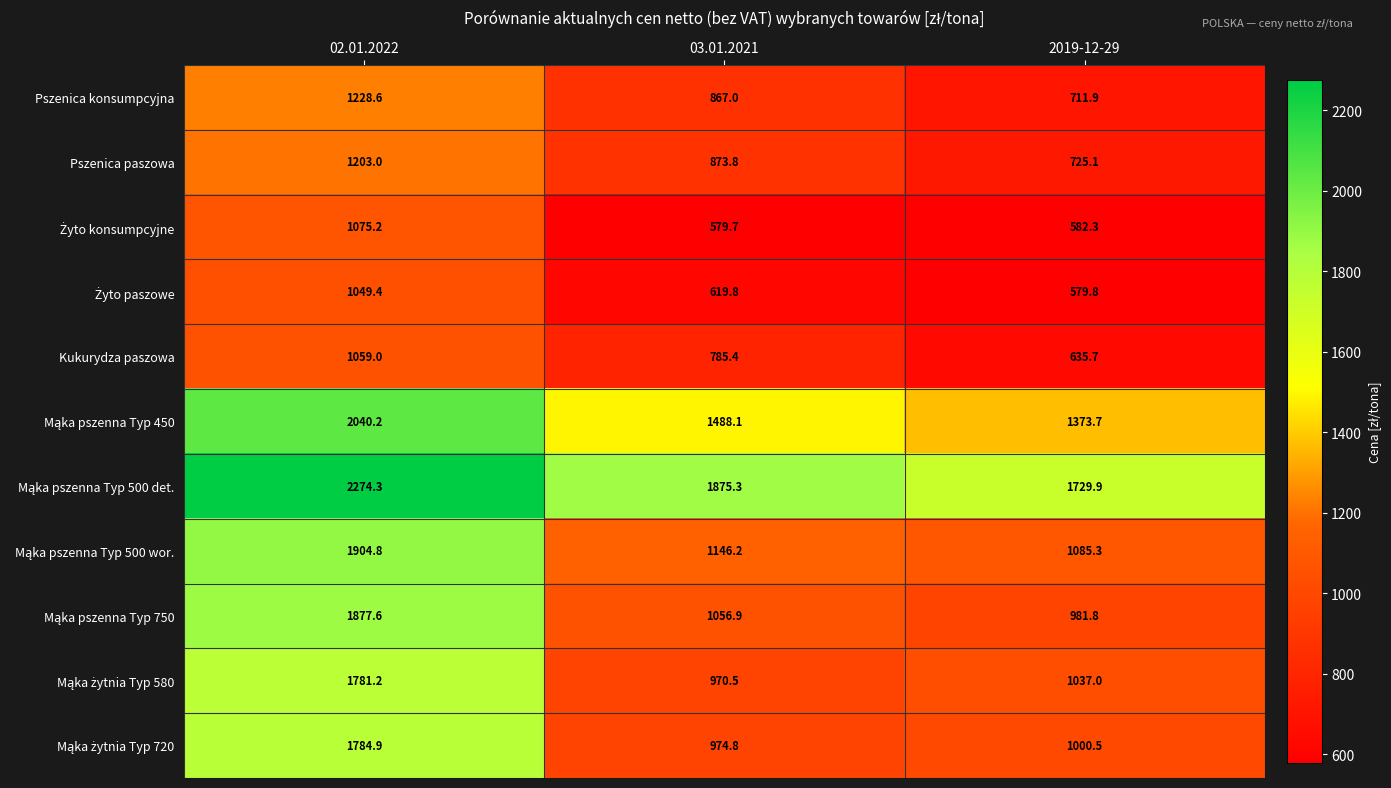

Is it true that Pszenica paszowa equals 1203.0 at 02.01.2022?

True